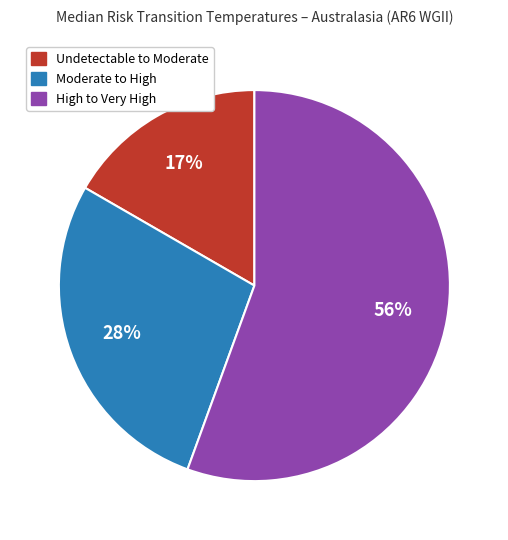

How many slices are in this pie chart?

3